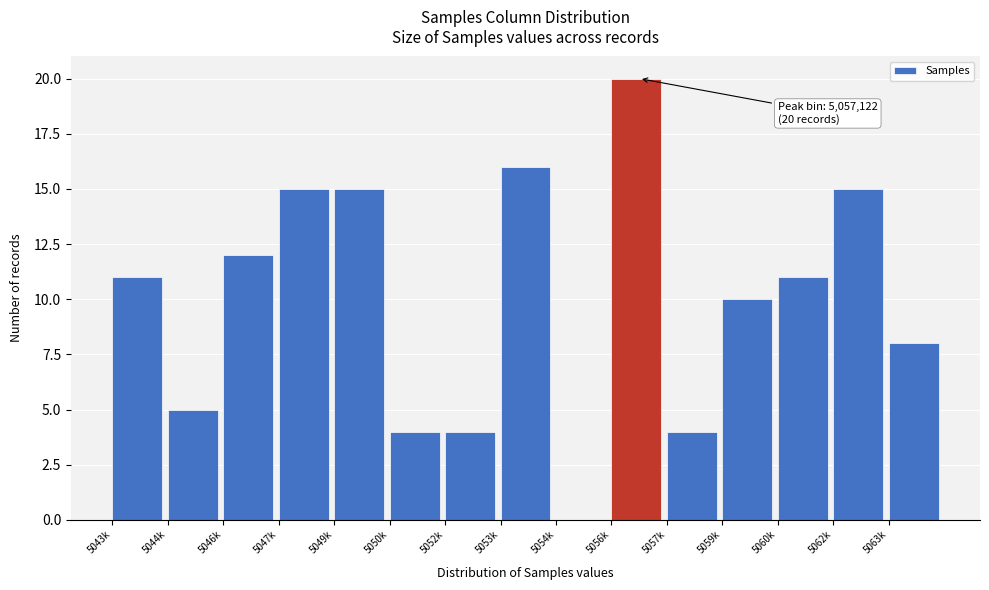

Reading right to left, what are all the values shown in this chart?

5063k=8	5062k=15	5060k=11	5059k=10	5057k=4	5056k=20	5054k=0	5053k=16	5052k=4	5050k=4	5049k=15	5047k=15	5046k=12	5044k=5	5043k=11